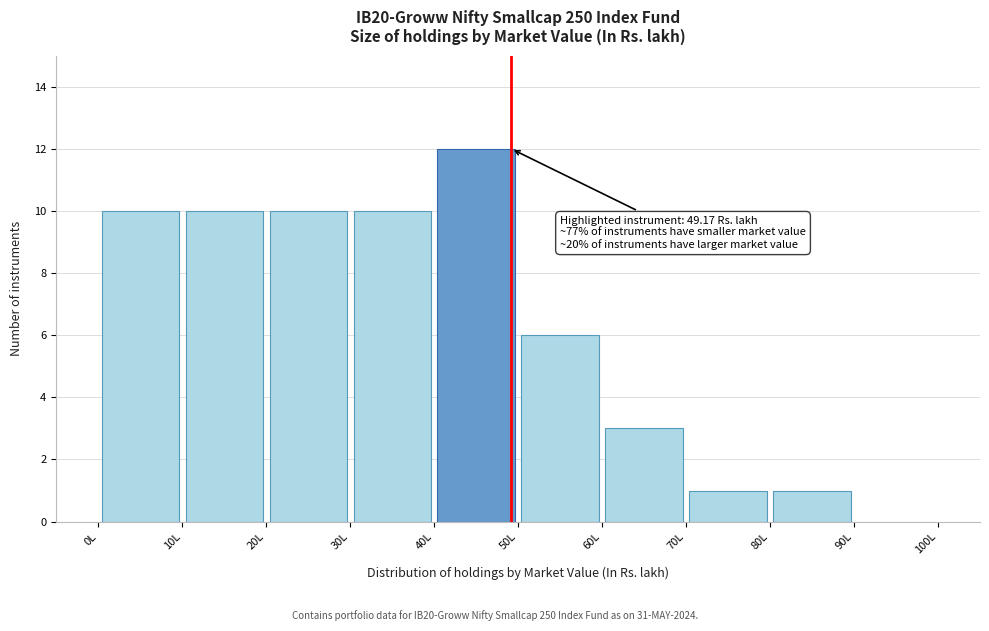

Which range on the x-axis has the tallest bar?

40 to 50